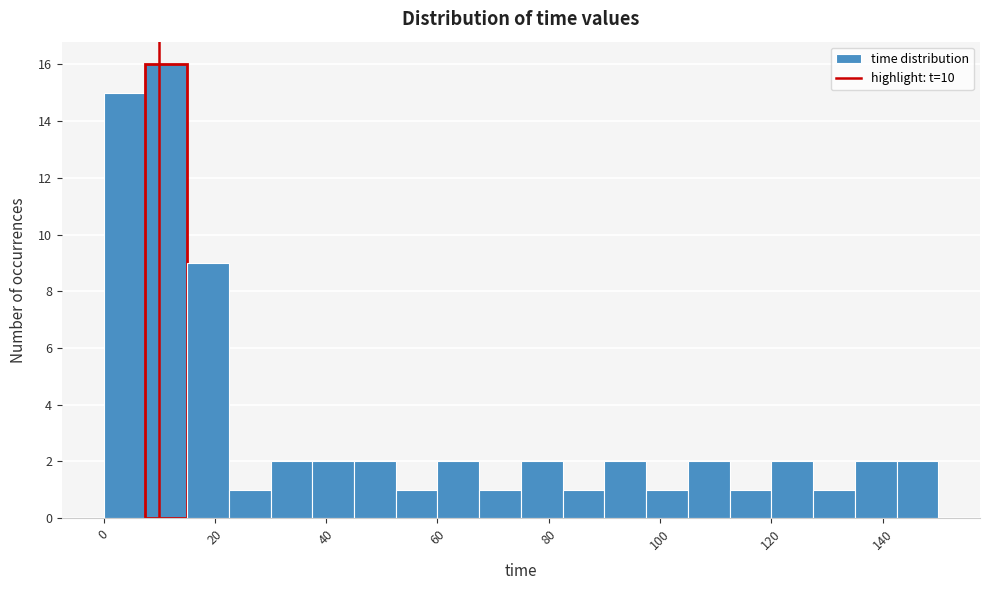

Read against the x-axis, roughly where is the centre of the tallest bar?

12